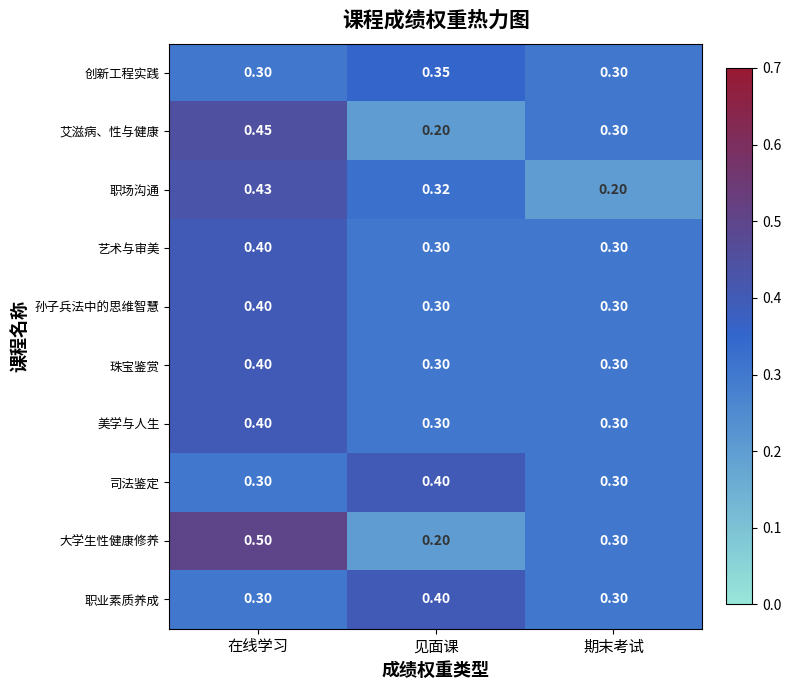

Which series changed the most between 在线学习 and 期末考试?

职场沟通